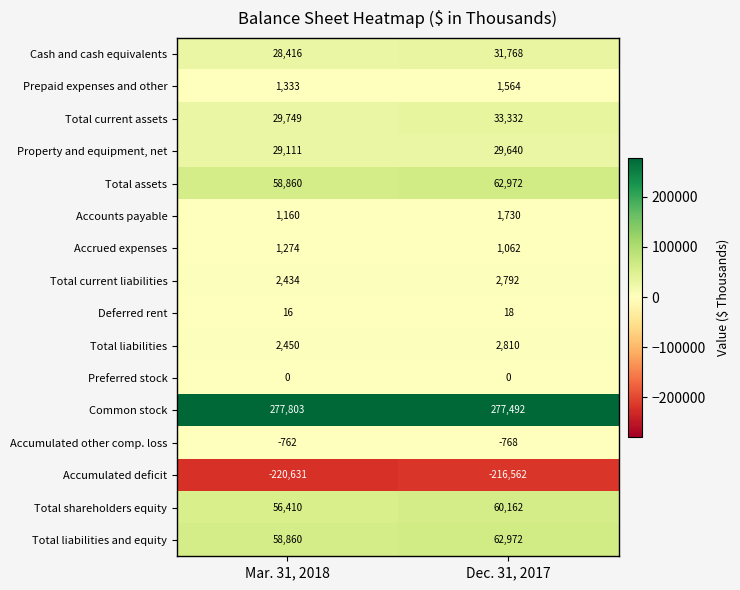

Is it true that Accumulated deficit equals -216562 at Dec. 31, 2017?

True